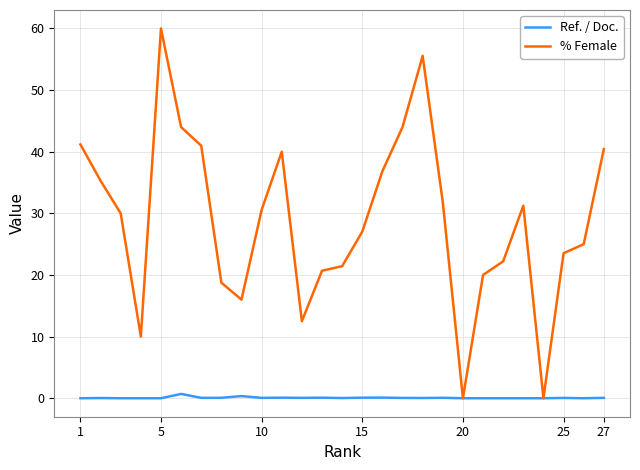

True or false: % Female and Ref. / Doc. cross at least once.

False